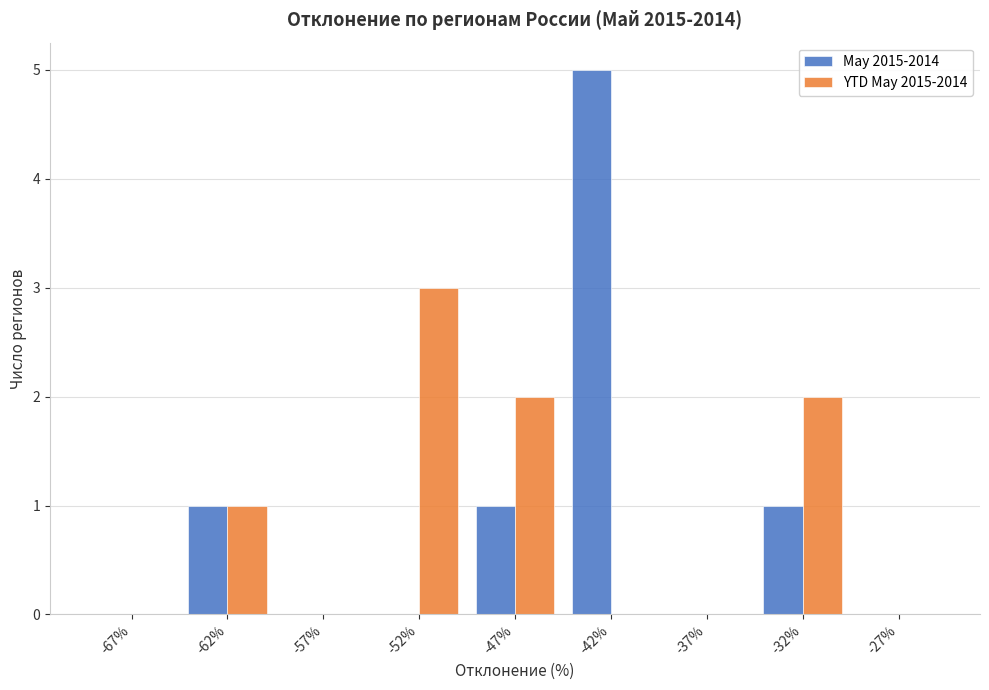

Reading left to right, list all the values displayed in this chart.

May 2015-2014: -67%=0	-62%=1	-57%=0	-52%=0	-47%=1	-42%=5	-37%=0	-32%=1	-27%=0
YTD May 2015-2014: -67%=0	-62%=1	-57%=0	-52%=3	-47%=2	-42%=0	-37%=0	-32%=2	-27%=0